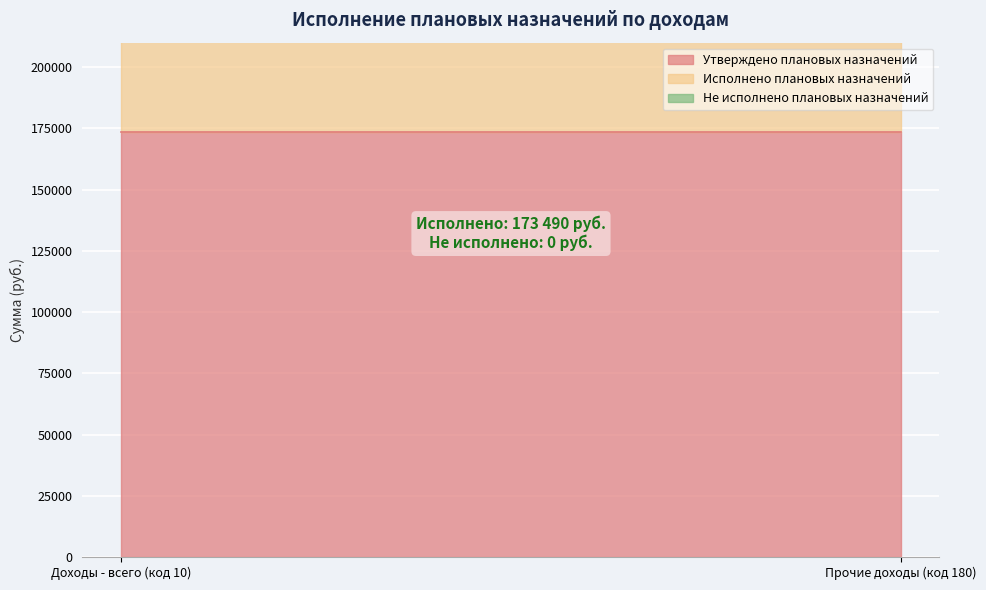

What is the label of the 1st point from the right?

Прочие доходы (код 180)